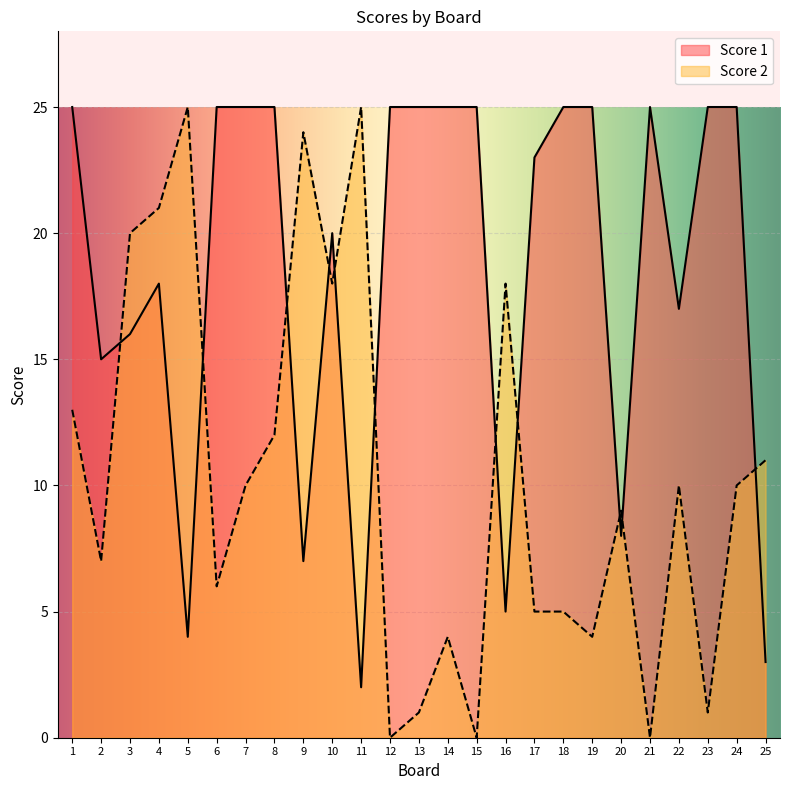

Reading left to right, transcribe all the data shown in this chart.

Score 1: 1=25	2=15	3=16	4=18	5=4	6=25	7=25	8=25	9=7	10=20	11=2	12=25	13=25	14=25	15=25	16=5	17=23	18=25	19=25	20=8	21=25	22=17	23=25	24=25	25=3
Score 2: 1=13	2=7	3=20	4=21	5=25	6=6	7=10	8=12	9=24	10=18	11=25	12=0	13=1	14=4	15=0	16=18	17=5	18=5	19=4	20=9	21=0	22=10	23=1	24=10	25=11